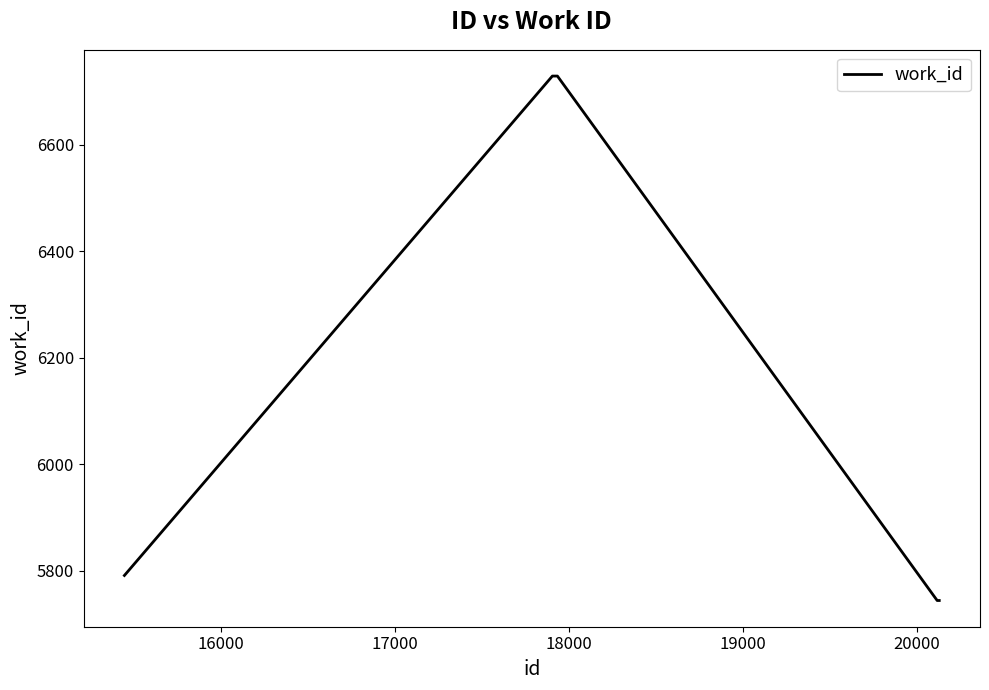

What is the greatest value displayed?

6729